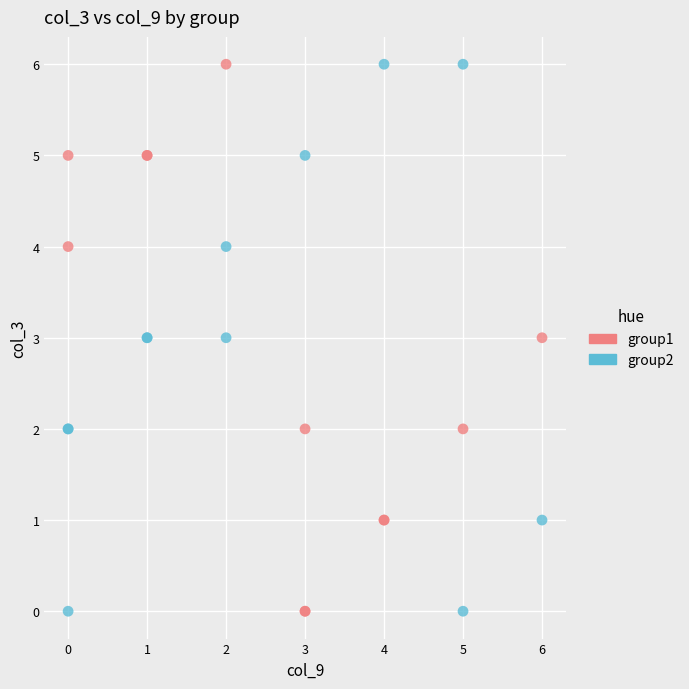

What are all the series names shown in the legend?

group1, group2